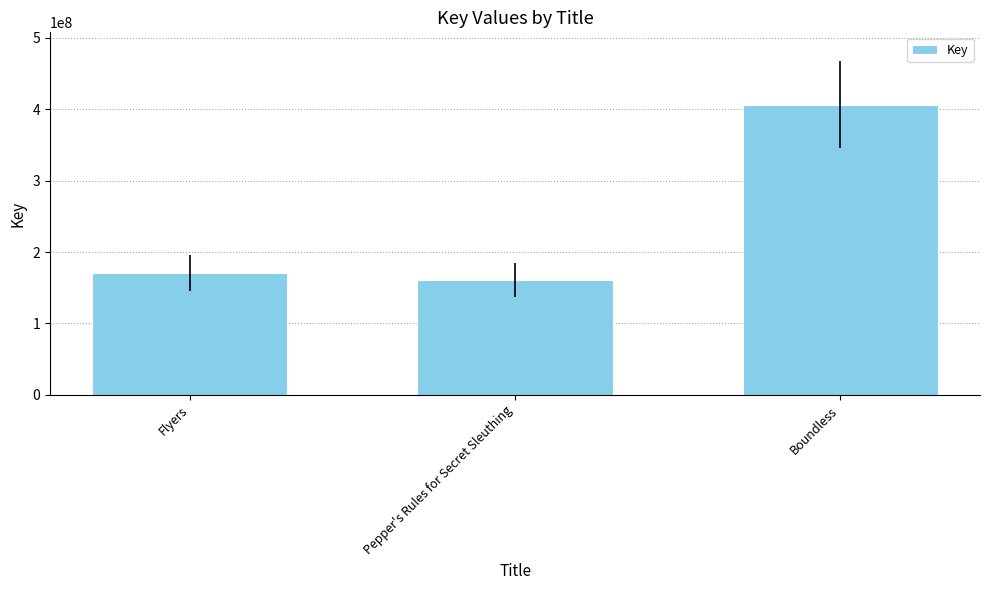

How many bars are there in total?

3